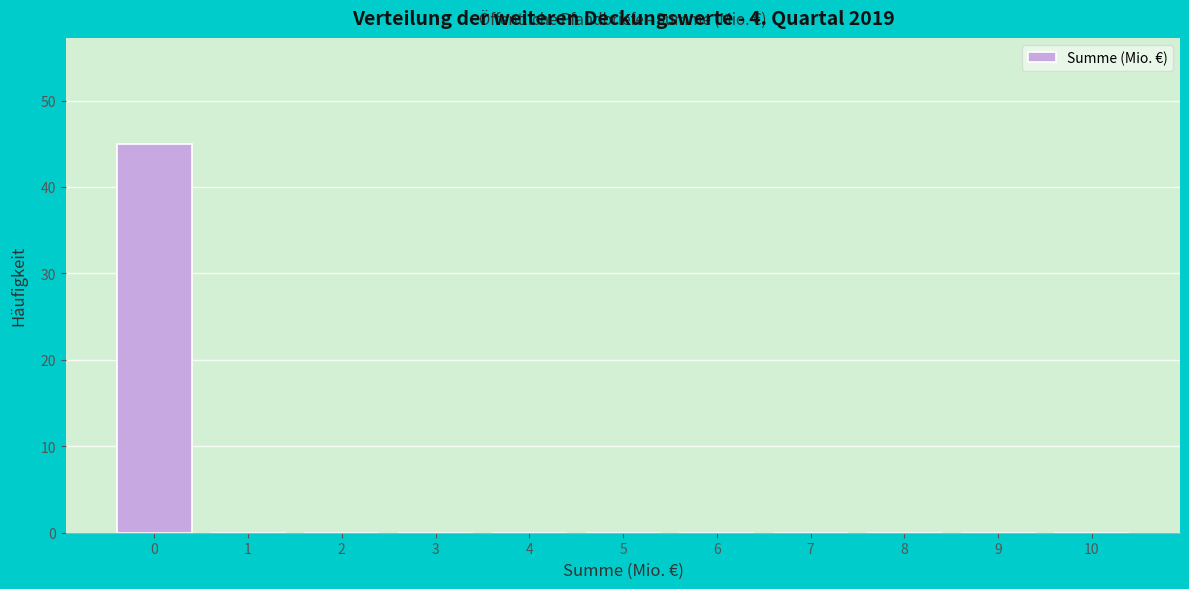

Reading left to right, transcribe this chart: for each bar, give the range it covers on the x-axis and its height. The values are not printed on the chart, so give them approximately, as read against the axis.

-0.5 to 0.5: 45
0.5 to 1.5: 0
1.5 to 2.5: 0
2.5 to 3.5: 0
3.5 to 4.5: 0
4.5 to 5.5: 0
5.5 to 6.5: 0
6.5 to 7.5: 0
7.5 to 8.5: 0
8.5 to 9.5: 0
9.5 to 10.5: 0